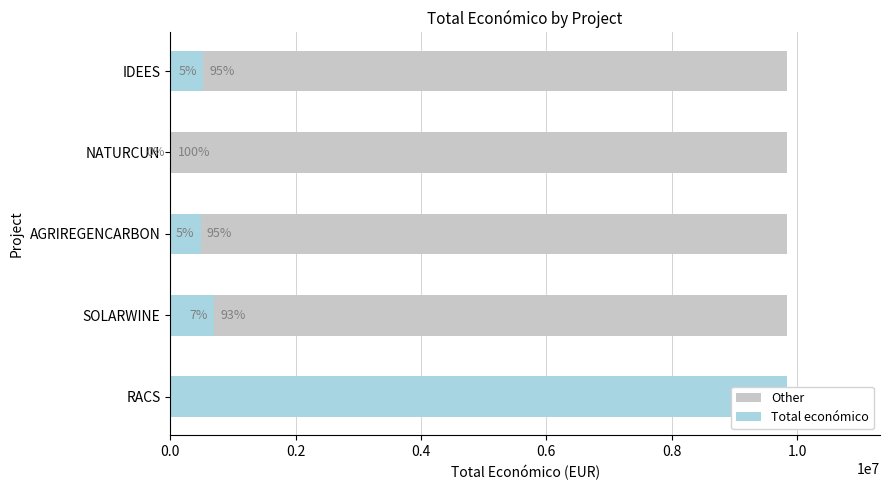

The value of Total económico at AGRIREGENCARBON is 486756. True or false?

True